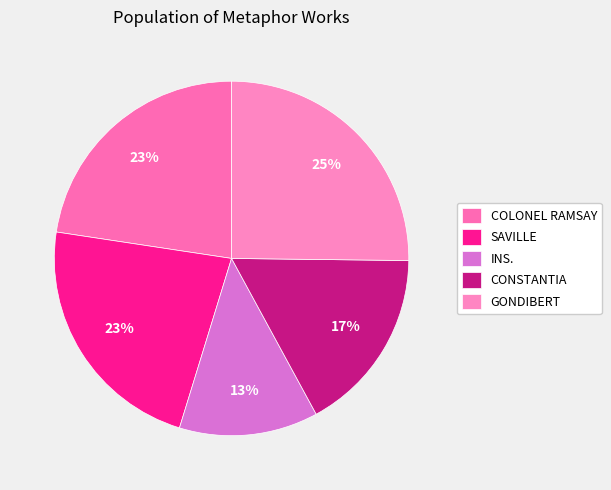

What is the change in value from COLONEL RAMSAY to INS.?

-3093